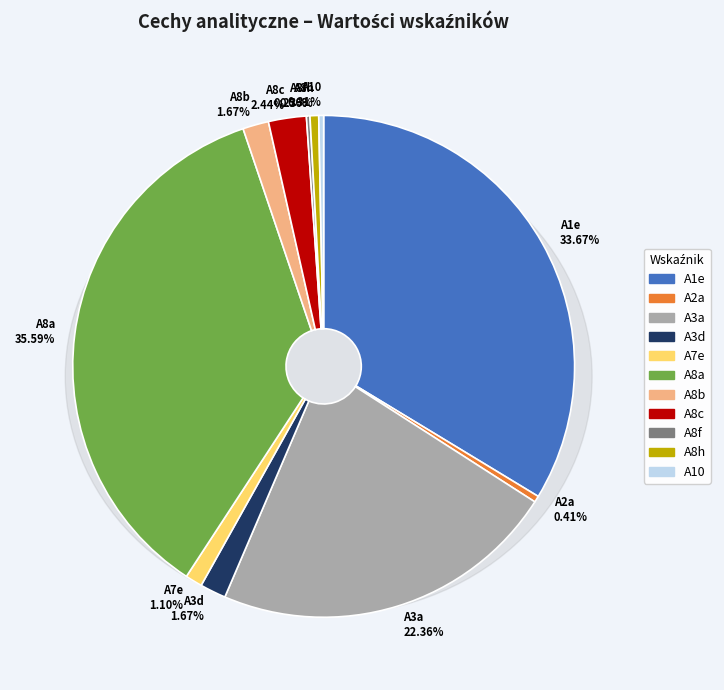

How much of the chart is everything except A2a?

99.6%